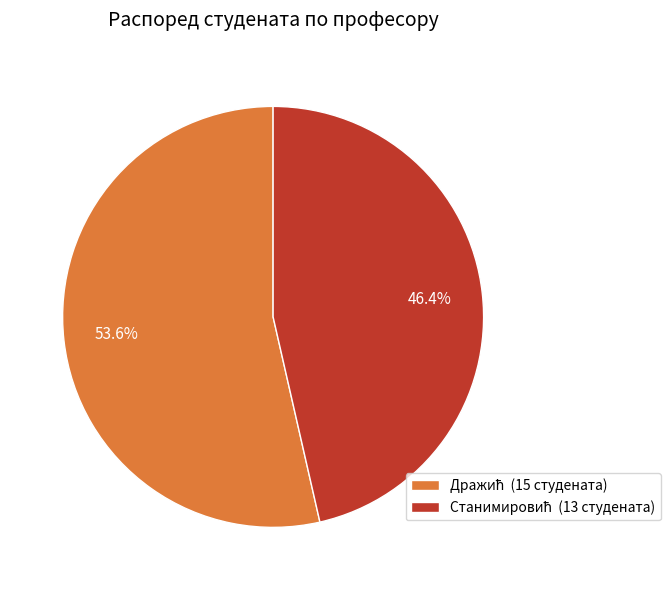

Does any single category account for the majority?

Yes